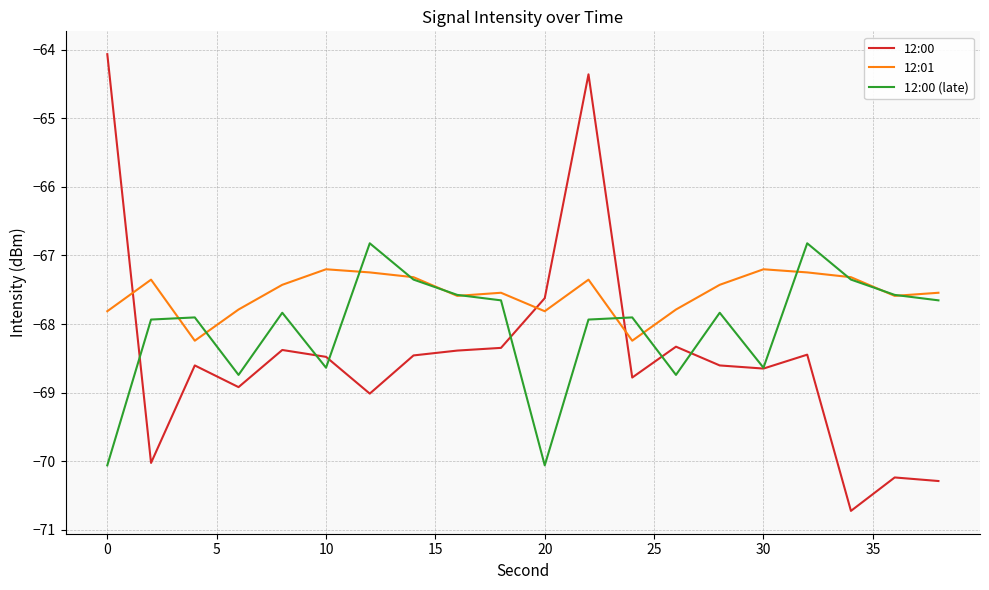

What is the minimum value for 12:01?

-68.2